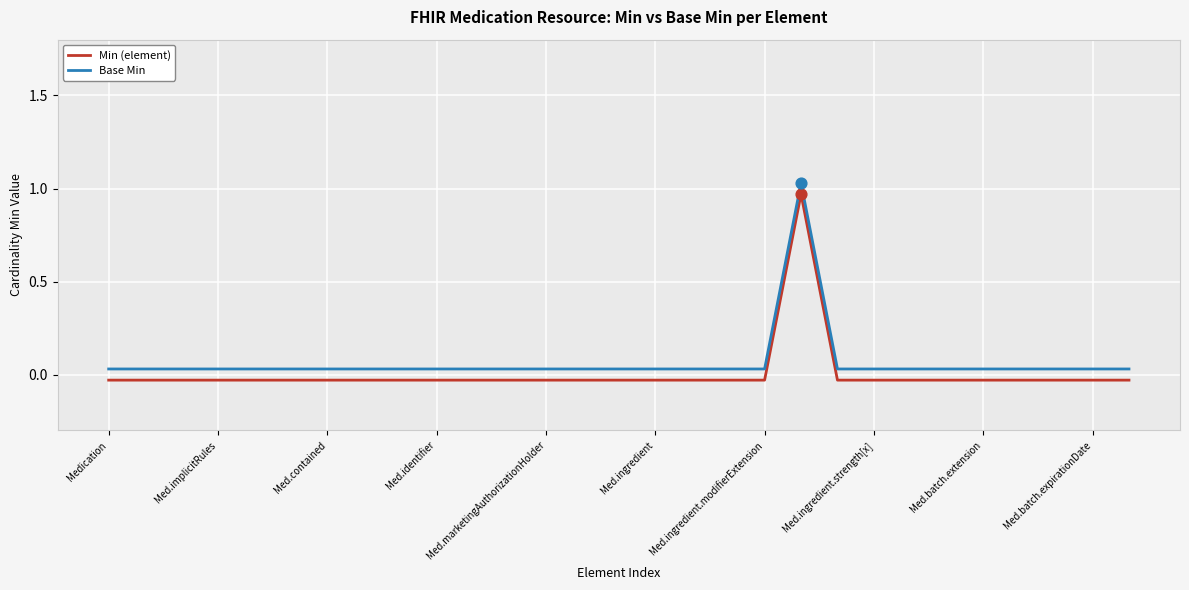

True or false: Base Min and Min (element) intersect in this chart.

False